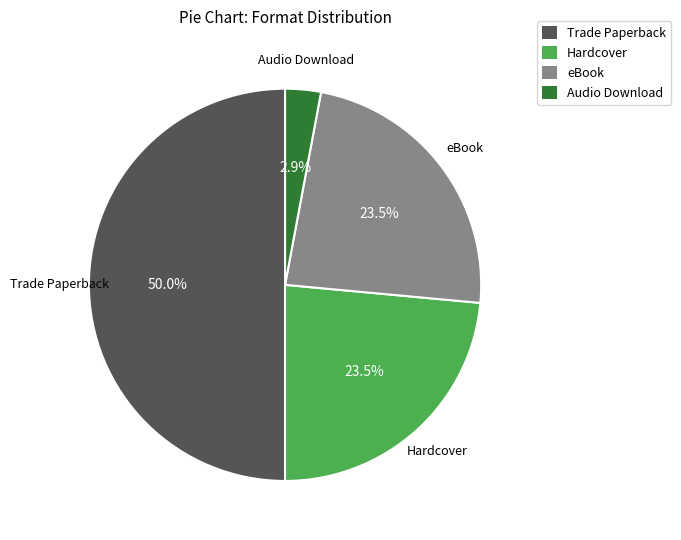

What is the smallest slice in the pie chart?

Audio Download